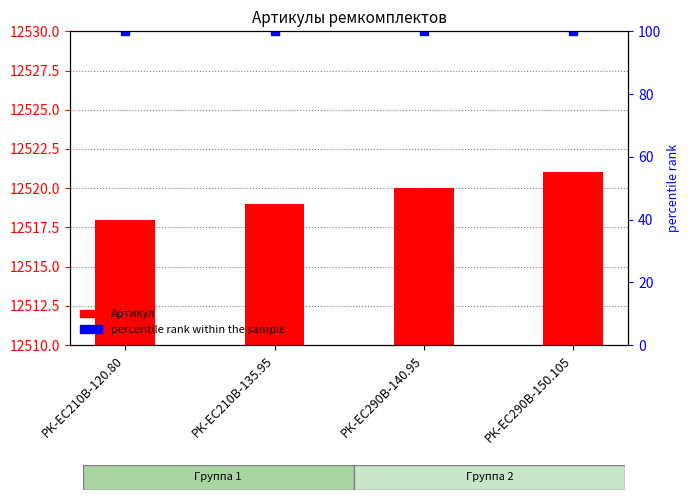

Reading left to right, extract all data points from this chart.

12518	12519	12520	12521